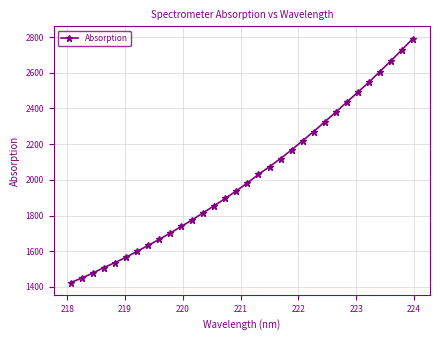

What is the average value?

2013.1